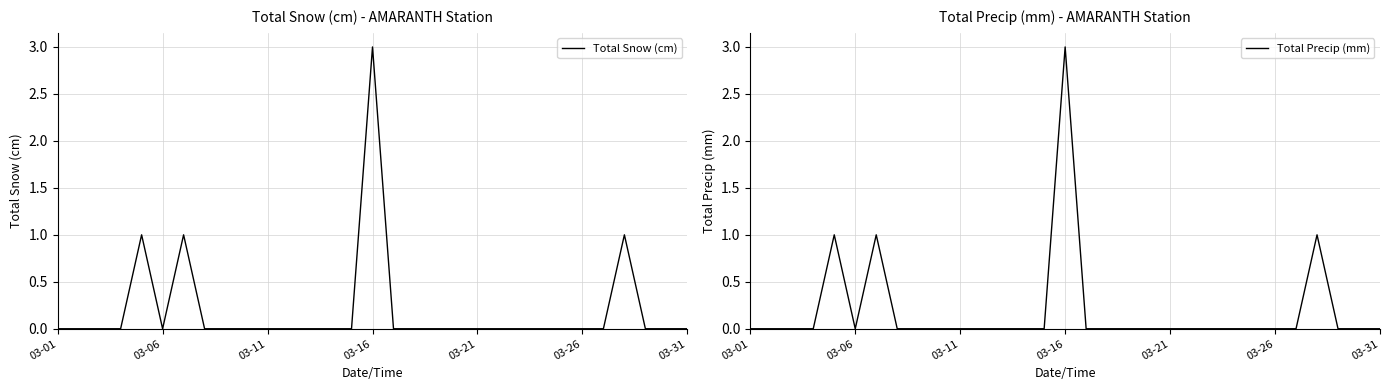

What is the maximum value for Total Snow (cm)?

3